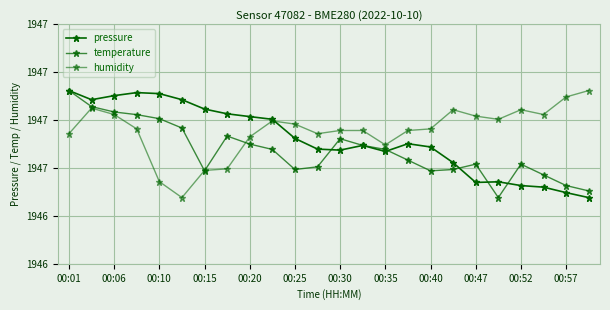

Is this an area chart (filled region under the line)?

No